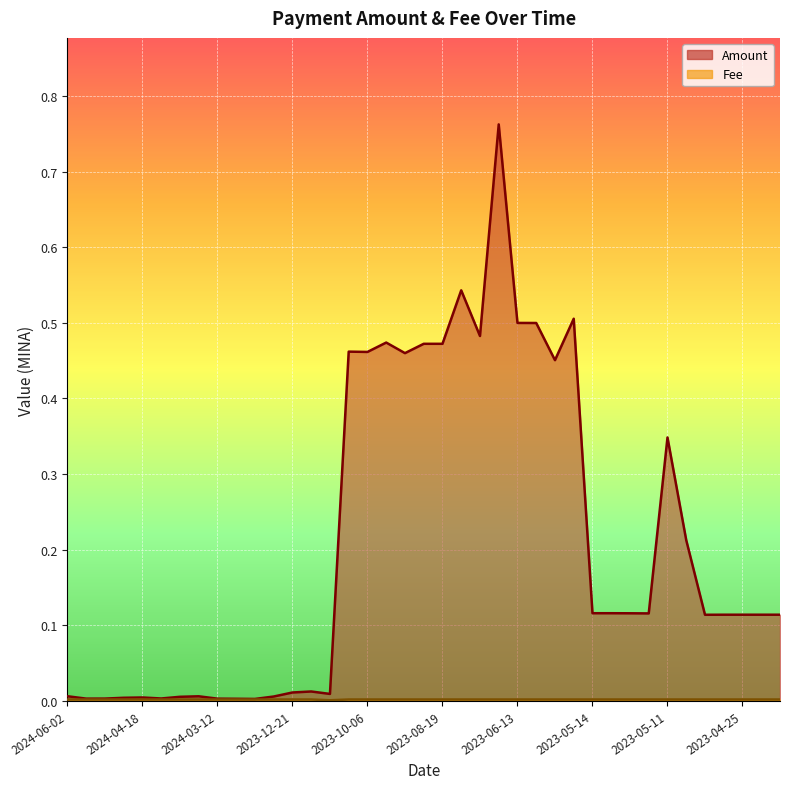

Between 2024-03-14 and 2023-07-25, which series saw the biggest shift?

Amount